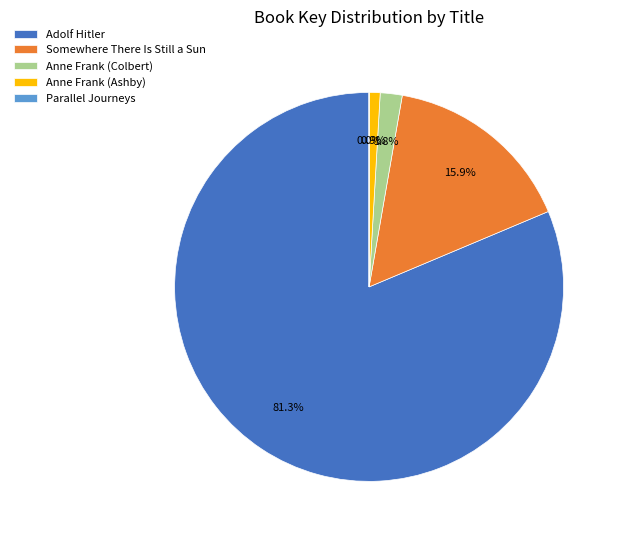

To the nearest percent, what is the average slice percentage?

20%